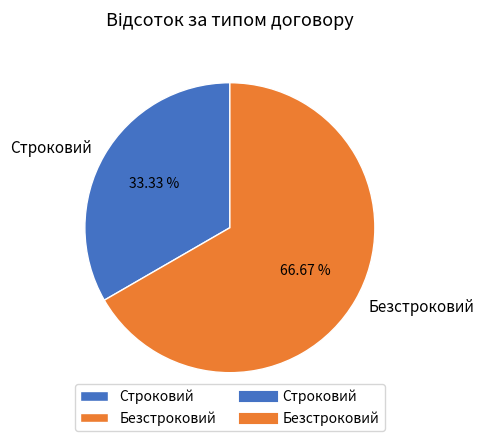

How much of the chart is everything except Строковий?

66.7%